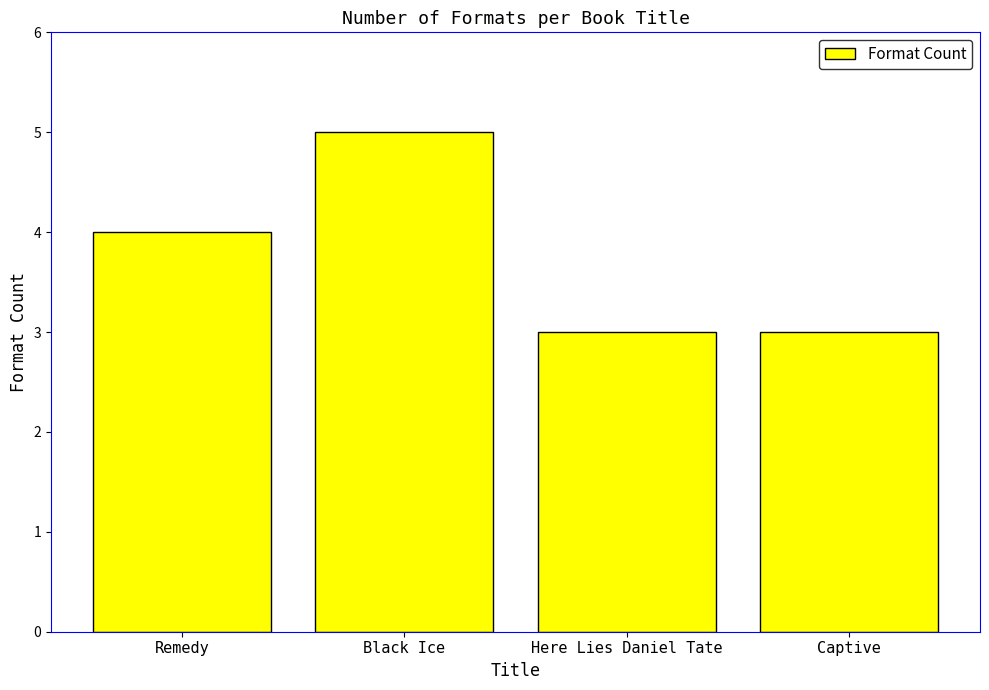

Count the number of data series in this chart.

1